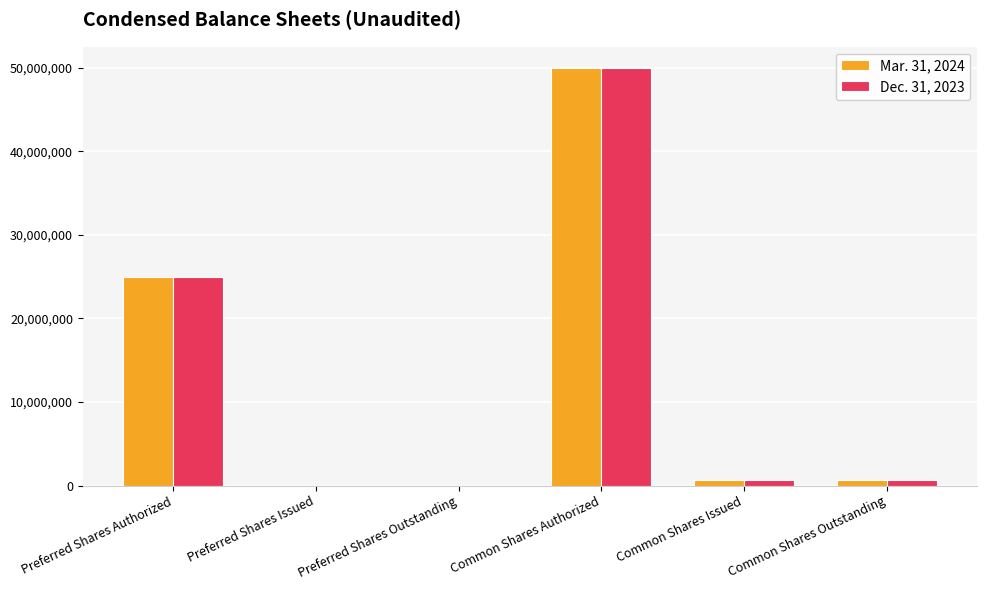

What is the total value across all series at Common Shares Authorized?

100000000